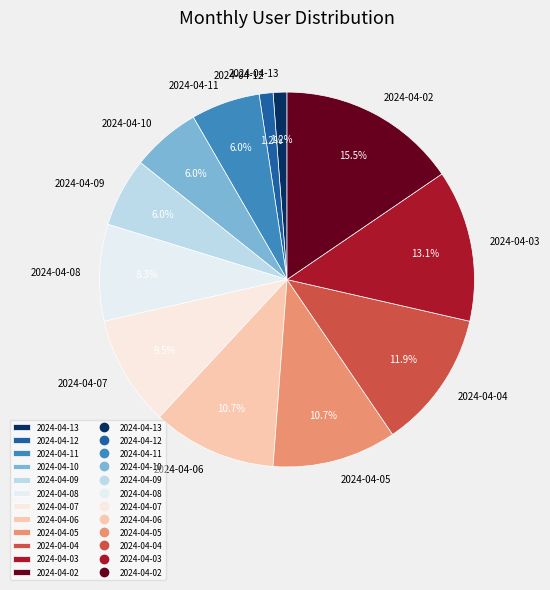

What is the total percentage of 2024-04-06 and 2024-04-09?

16.7%